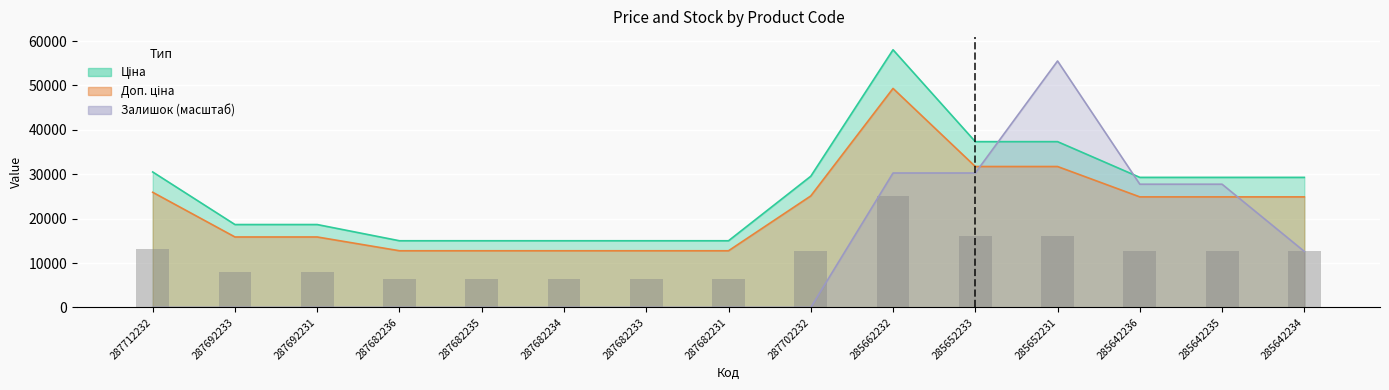

What is the smallest value displayed?

6469.7